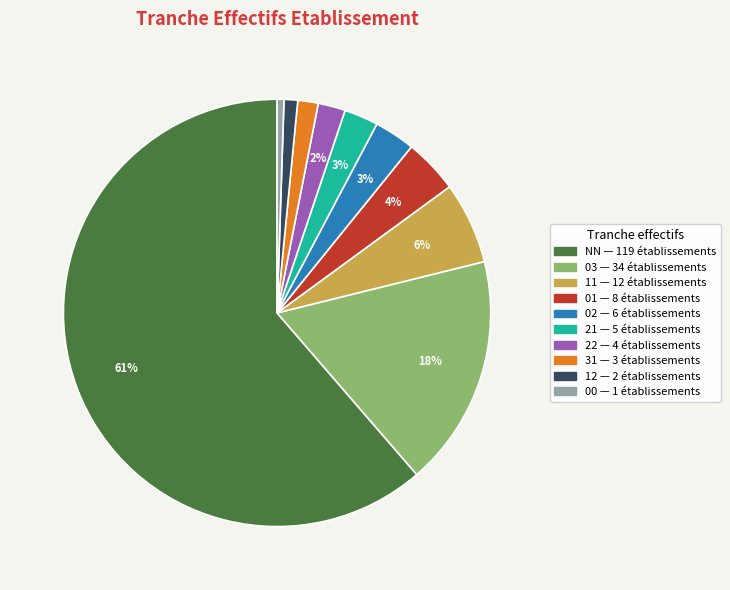

Combined, do 03 and 01 account for over 50%?

No